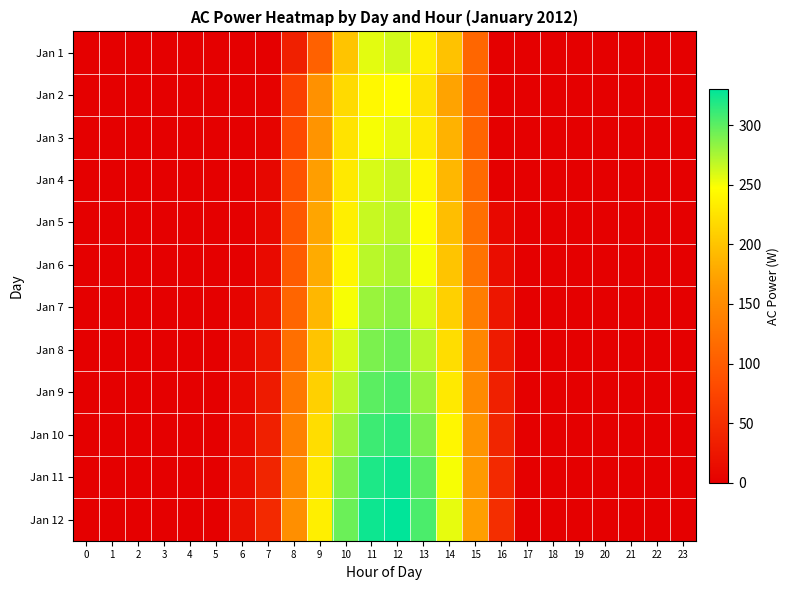

Which label corresponds to the largest value in the chart?

12